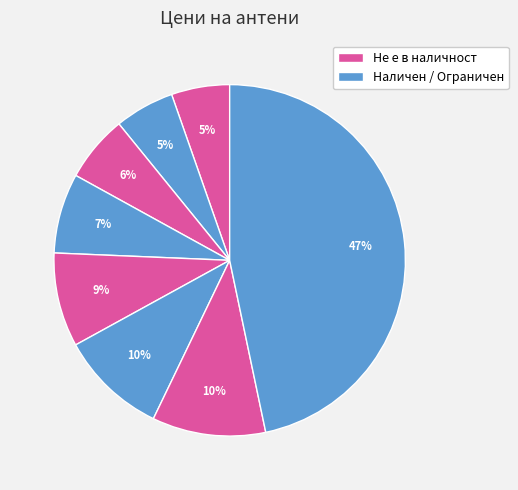

Does any single category account for the majority?

No